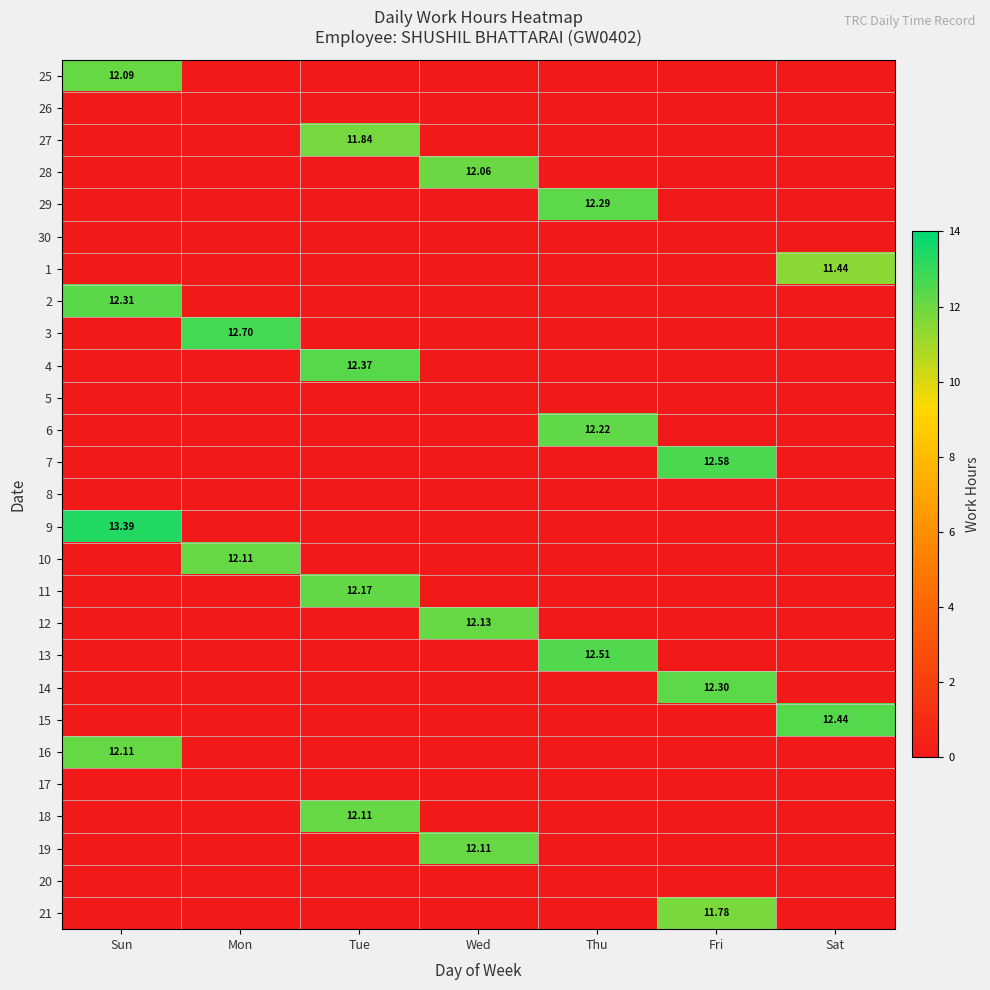

Which has a higher value, Fri or Thu?

Fri